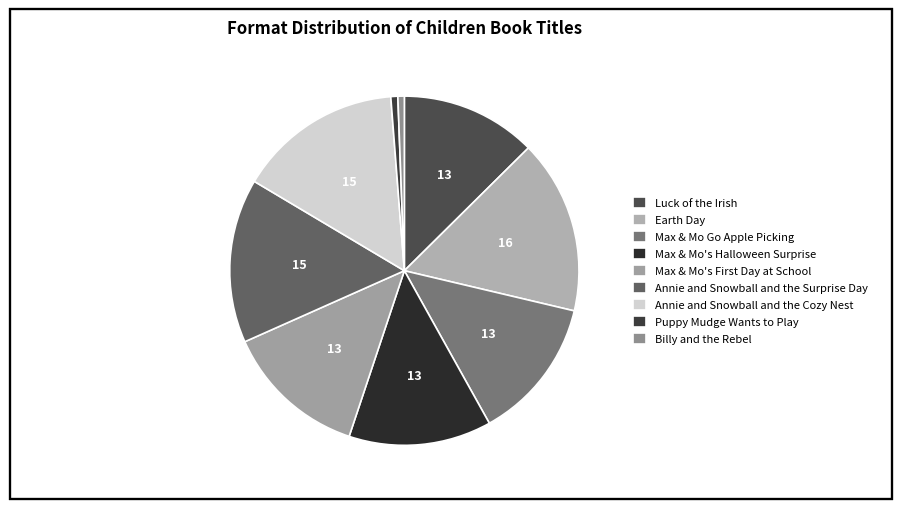

Rank the categories by value from highest to lowest.

Earth Day, Annie and Snowball and the Surprise Day, Annie and Snowball and the Cozy Nest, Max & Mo's Halloween Surprise, Max & Mo Go Apple Picking, Max & Mo's First Day at School, Luck of the Irish, Puppy Mudge Wants to Play, Billy and the Rebel